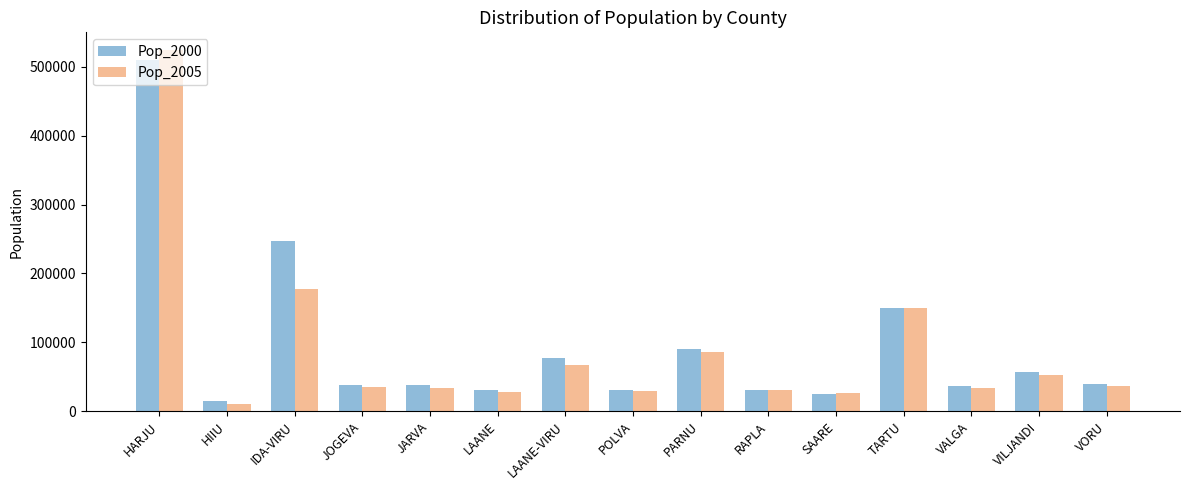

What is the difference between the highest and lowest values at LAANE?

3676.8